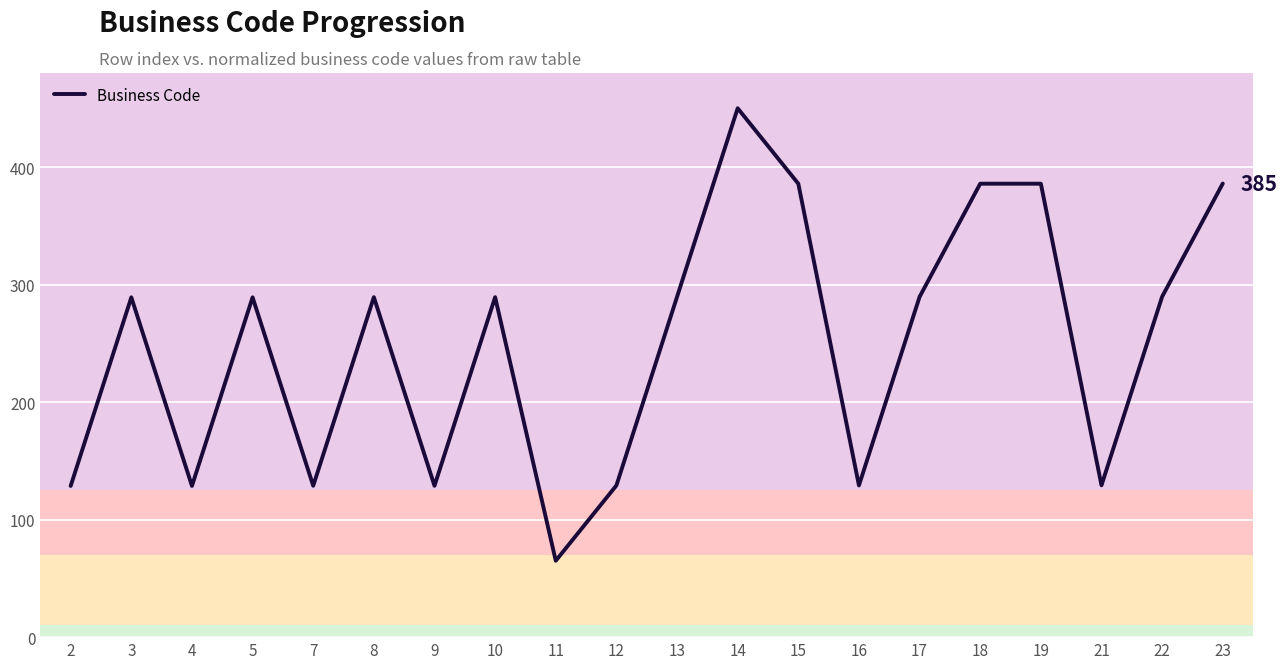

How many interior local peaks (higher than both neighbors) does the data have?

6